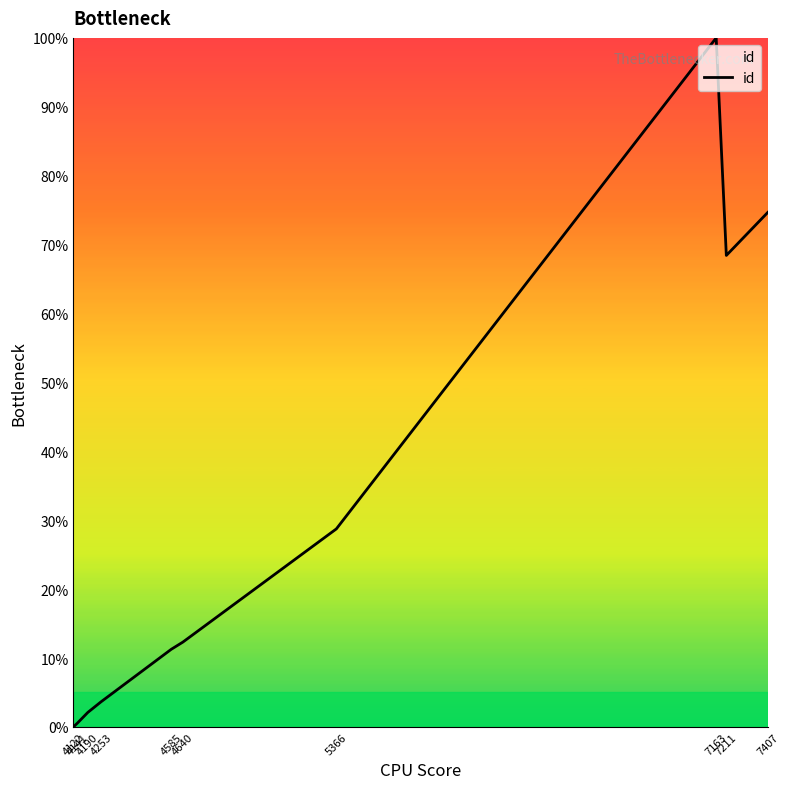

What is the difference between the maximum and minimum values?

100.0